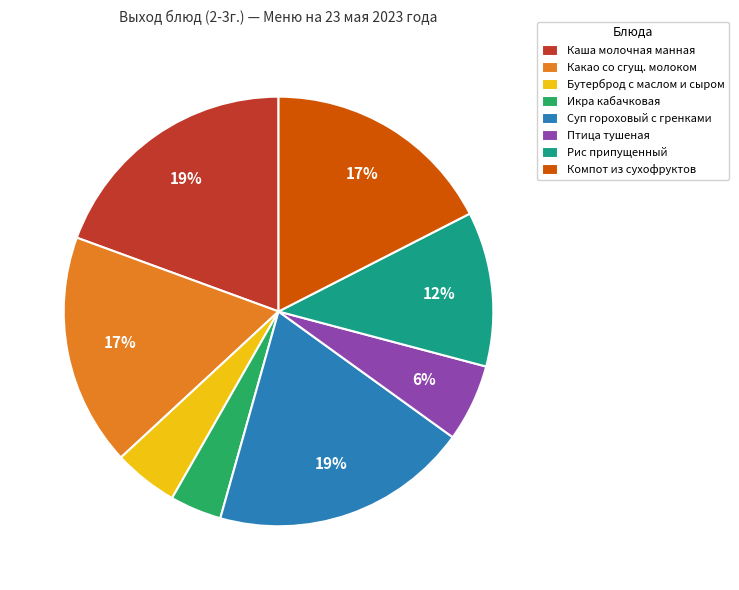

Is it true that Каша молочная манная is 5% of the pie?

False